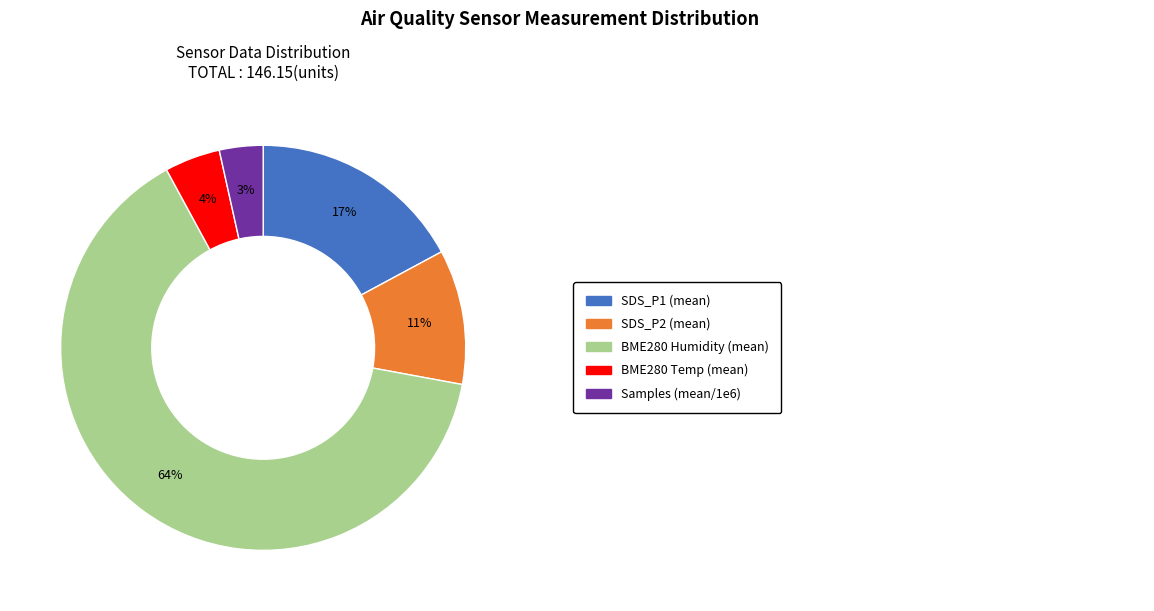

Is there a majority slice in this chart?

Yes